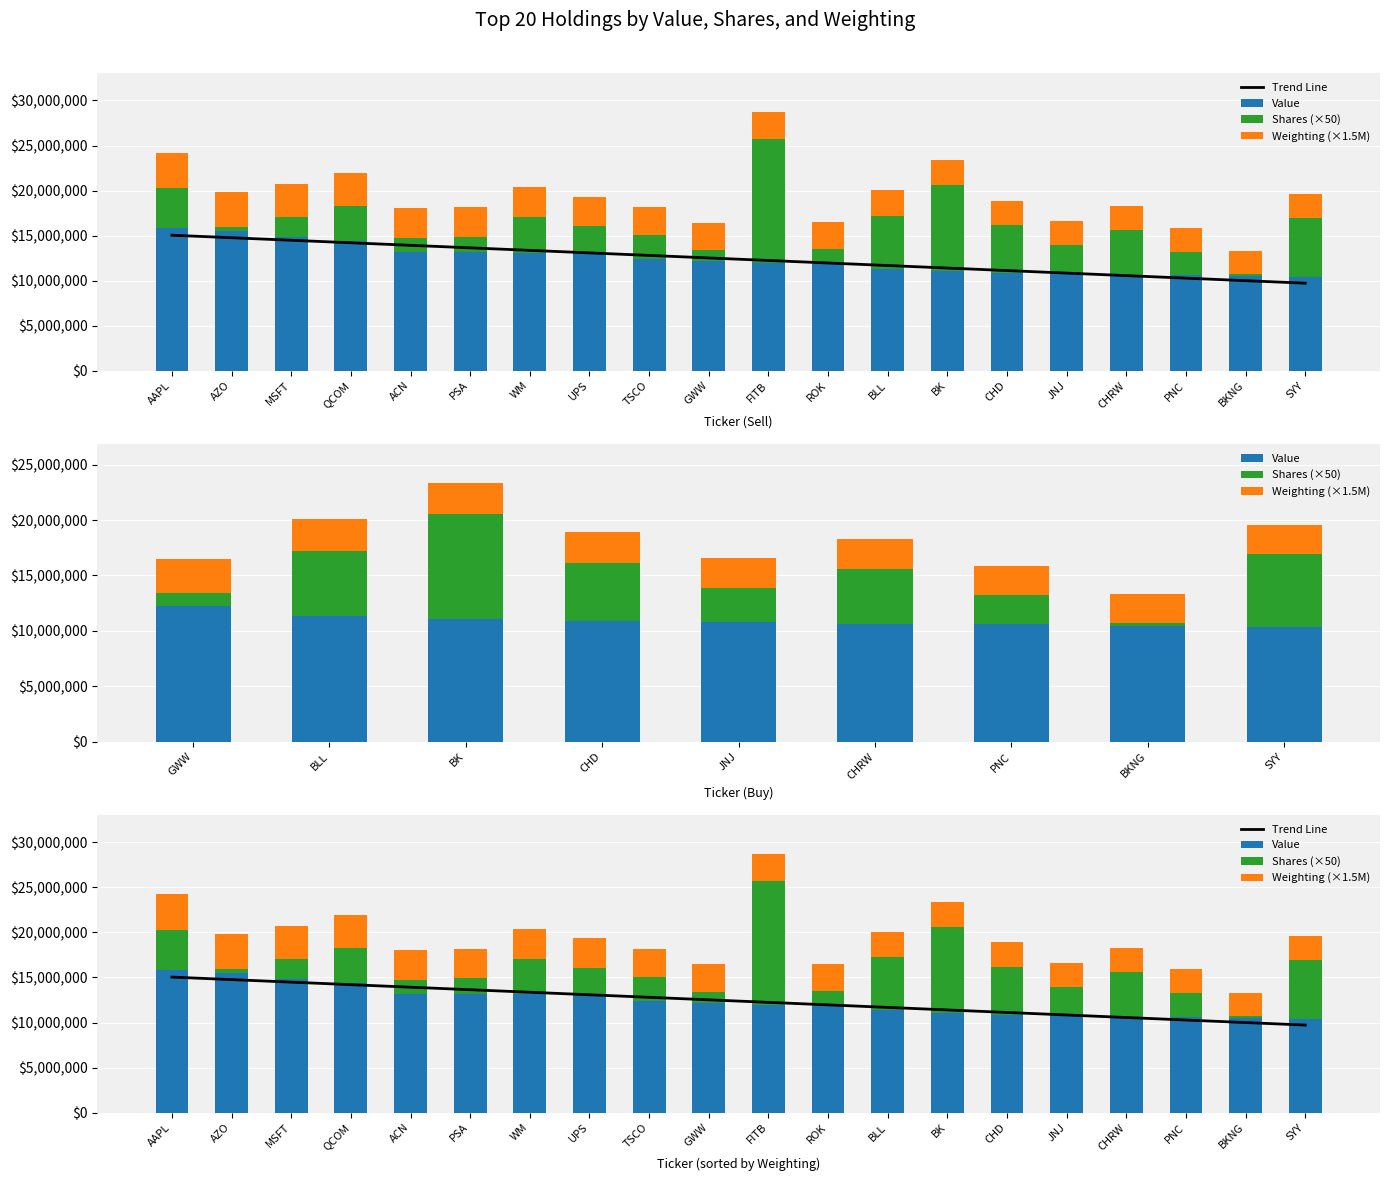

Reading left to right, what are all the values shown in this chart?

Trend Line: 15042700.0	14762247.4	14481794.7	14201342.1	13920889.5	13640436.8	13359984.2	13079531.6	12799078.9	12518626.3	12238173.7	11957721.1	11677268.4	11396815.8	11116363.2	10835910.5	10555457.9	10275005.3	9994552.6	9714100.0
Value: 15793000.0	15536000.0	14825000.0	14388000.0	13180000.0	13138000.0	13121000.0	13018000.0	12440000.0	12202000.0	11977000.0	11831000.0	11337000.0	11064000.0	10862000.0	10758000.0	10663000.0	10590000.0	10473000.0	10372000.0
Shares (×50): 4446900.0	370550.0	2203950.0	3933900.0	1589650.0	1753850.0	3930900.0	3036700.0	2606950.0	1177300.0	13751150.0	1695650.0	5888050.0	9524850.0	5298550.0	3144350.0	4953600.0	2640650.0	218250.0	6602250.0
Weighting (×1.5M): 3972000.0	3907500.0	3727500.0	3618000.0	3315000.0	3303000.0	3300000.0	3273000.0	3127500.0	3069000.0	3012000.0	2974500.0	2851500.0	2782500.0	2731500.0	2706000.0	2682000.0	2662500.0	2634000.0	2608500.0